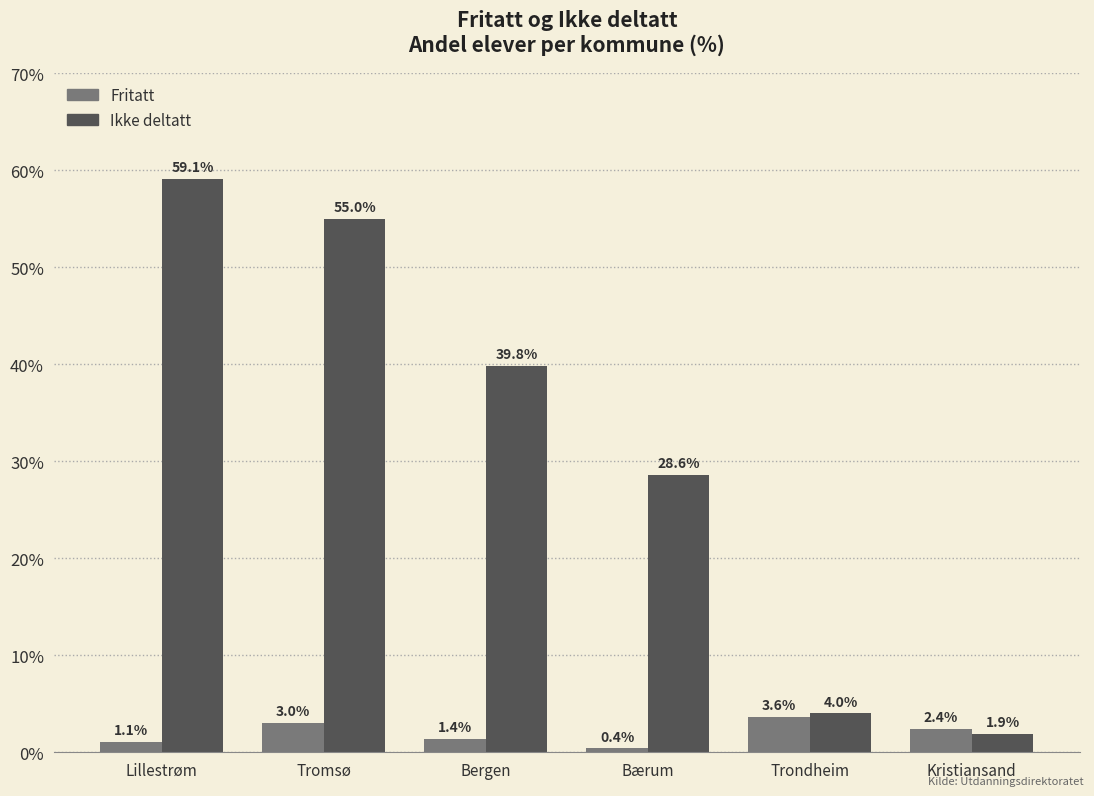

Reading left to right, extract all data points from this chart.

Fritatt: Lillestrøm=1.1	Tromsø=3.0	Bergen=1.4	Bærum=0.4	Trondheim=3.6	Kristiansand=2.4
Ikke deltatt: Lillestrøm=59.1	Tromsø=55.0	Bergen=39.8	Bærum=28.6	Trondheim=4.0	Kristiansand=1.9